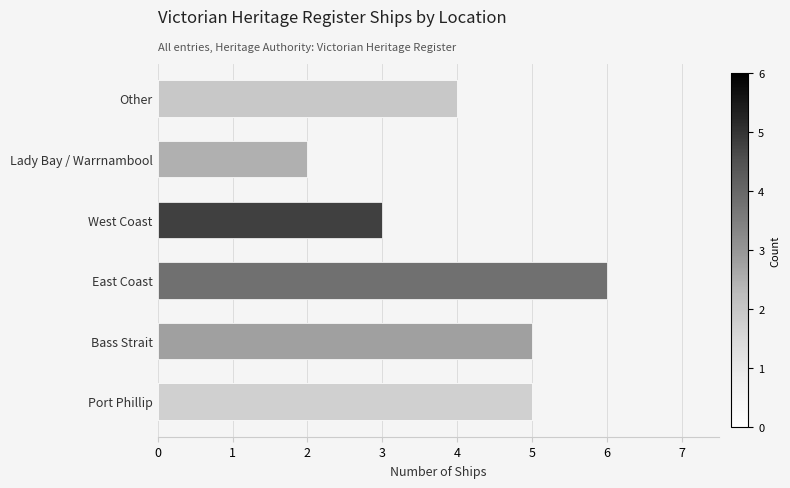

Where is the data nearest to the value 4?

Other